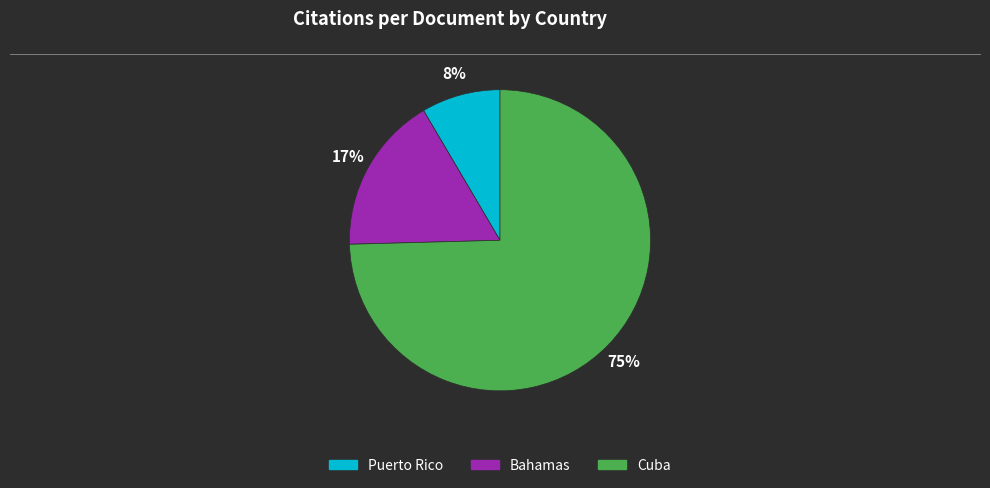

Does any single category account for the majority?

Yes